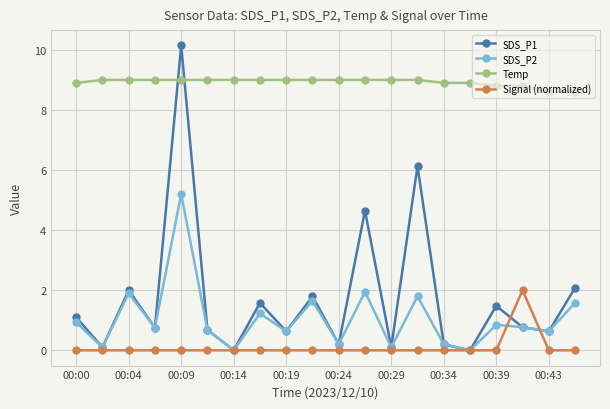

Which series has the largest range (max minus min)?

SDS_P1